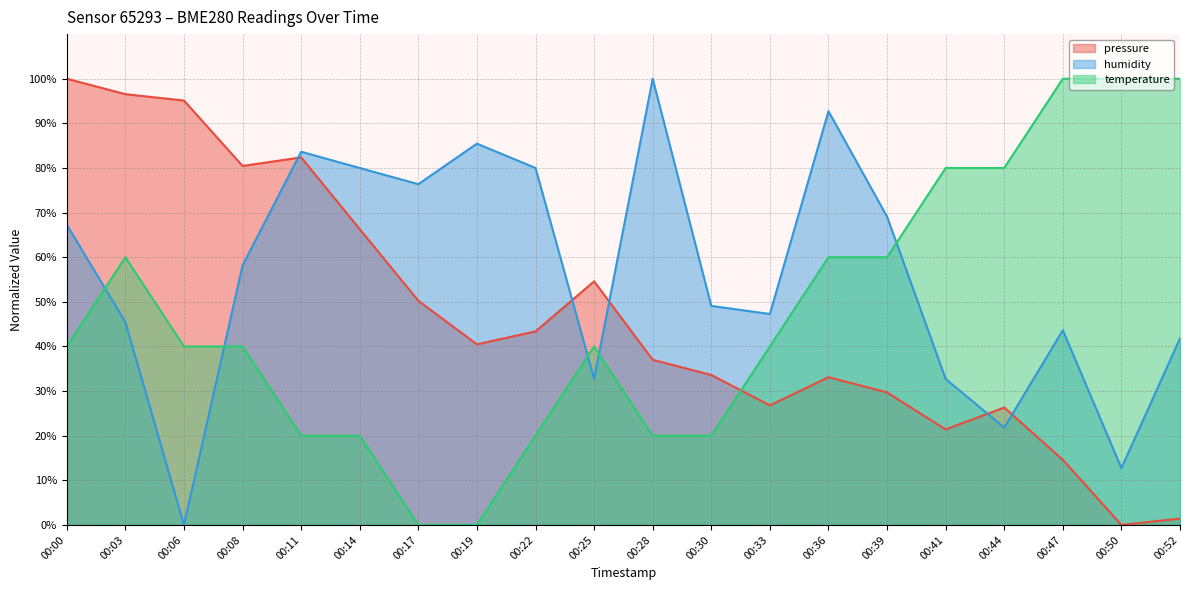

Which category has the highest value in the pressure series?

00:00